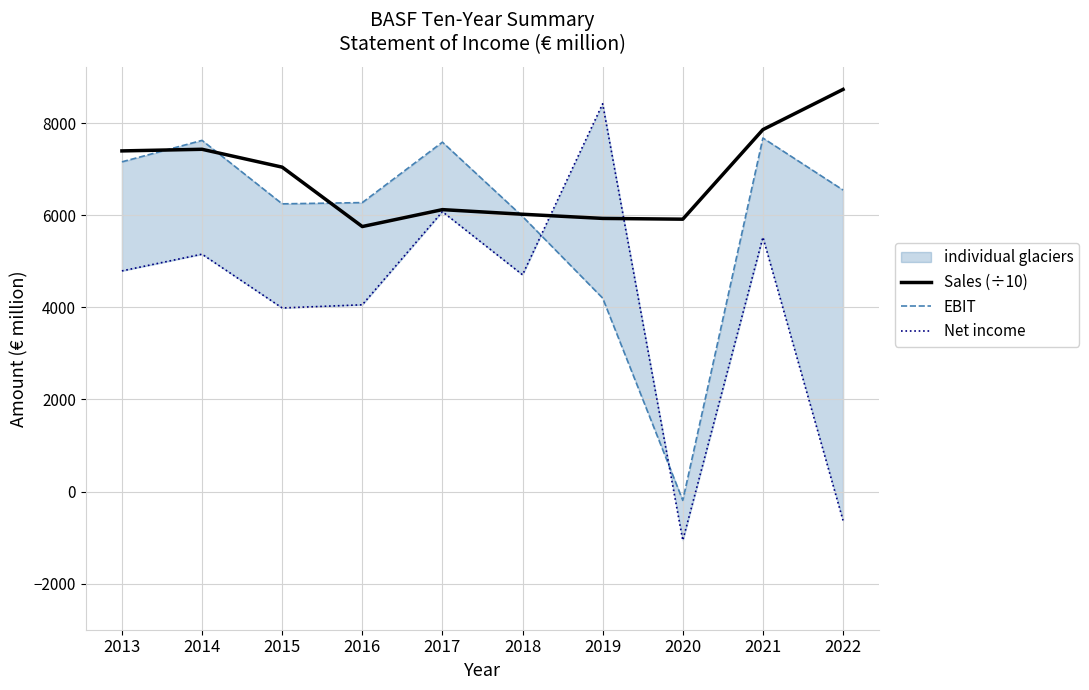

Which series has the largest total across all categories?

Sales (÷10)